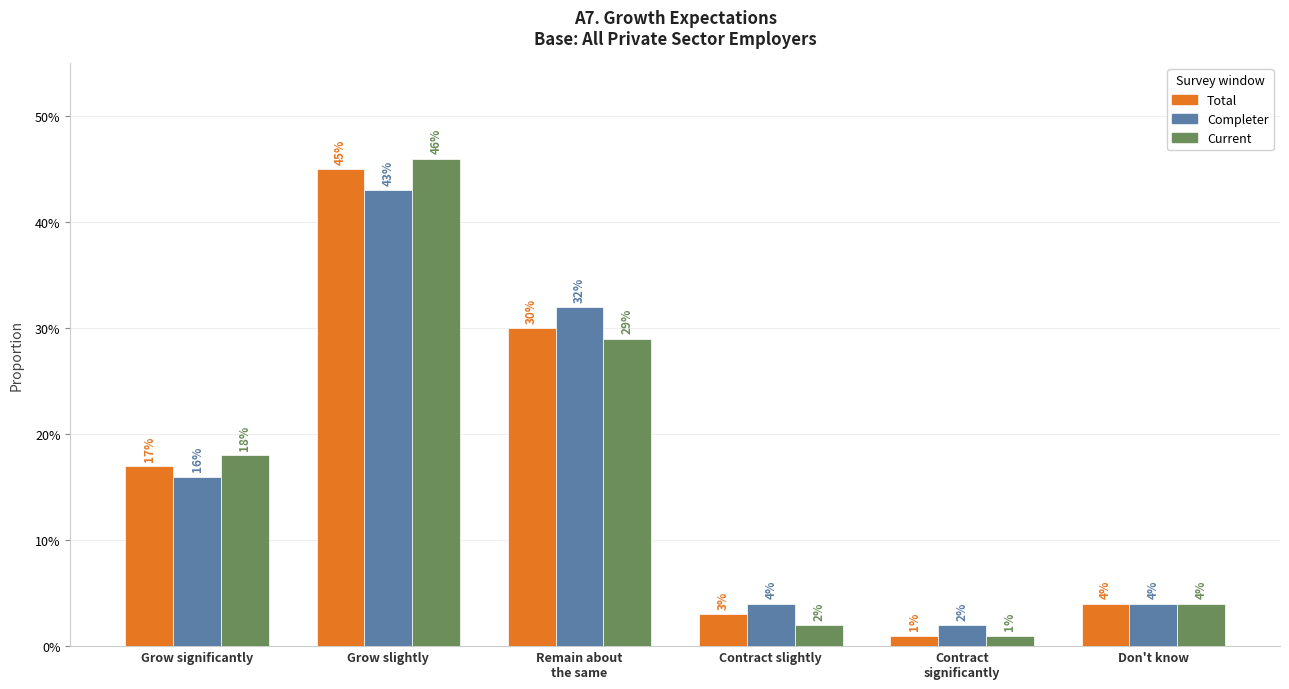

Is the value of Total at Contract
significantly greater than the value of Completer at Don't know?

No